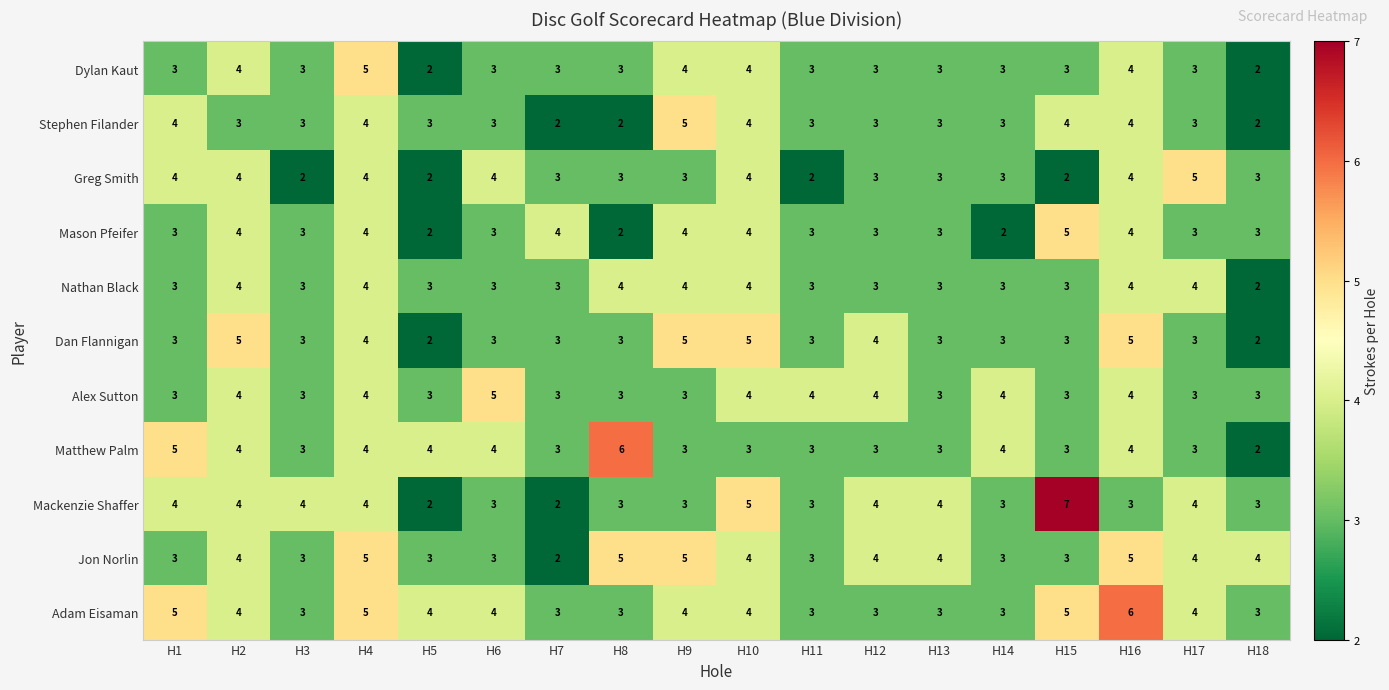

What is the sum of all Alex Sutton values?

63